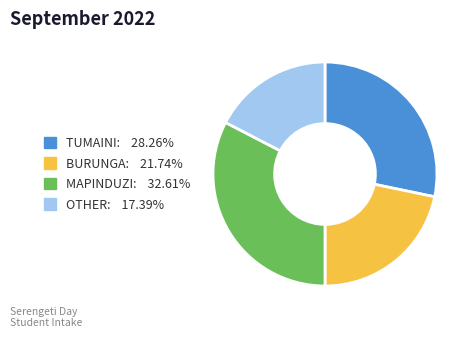

What is the ratio of the value at MAPINDUZI to the value at BURUNGA?

1.5